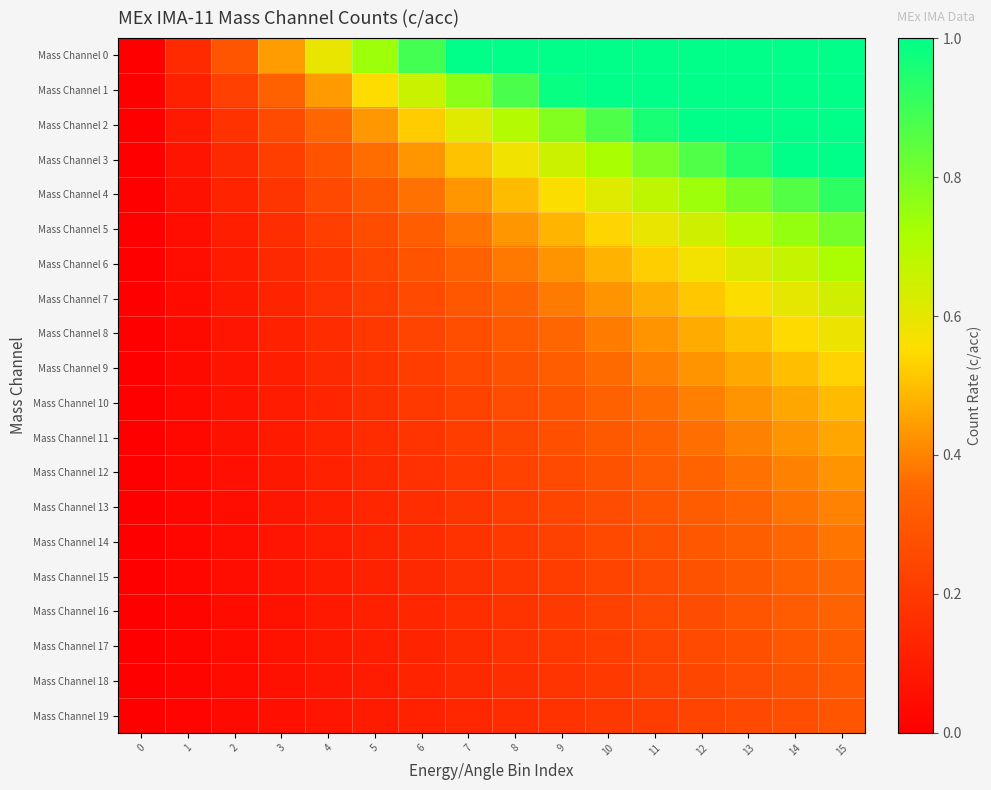

What is the difference between the highest and lowest values at 10?

0.8